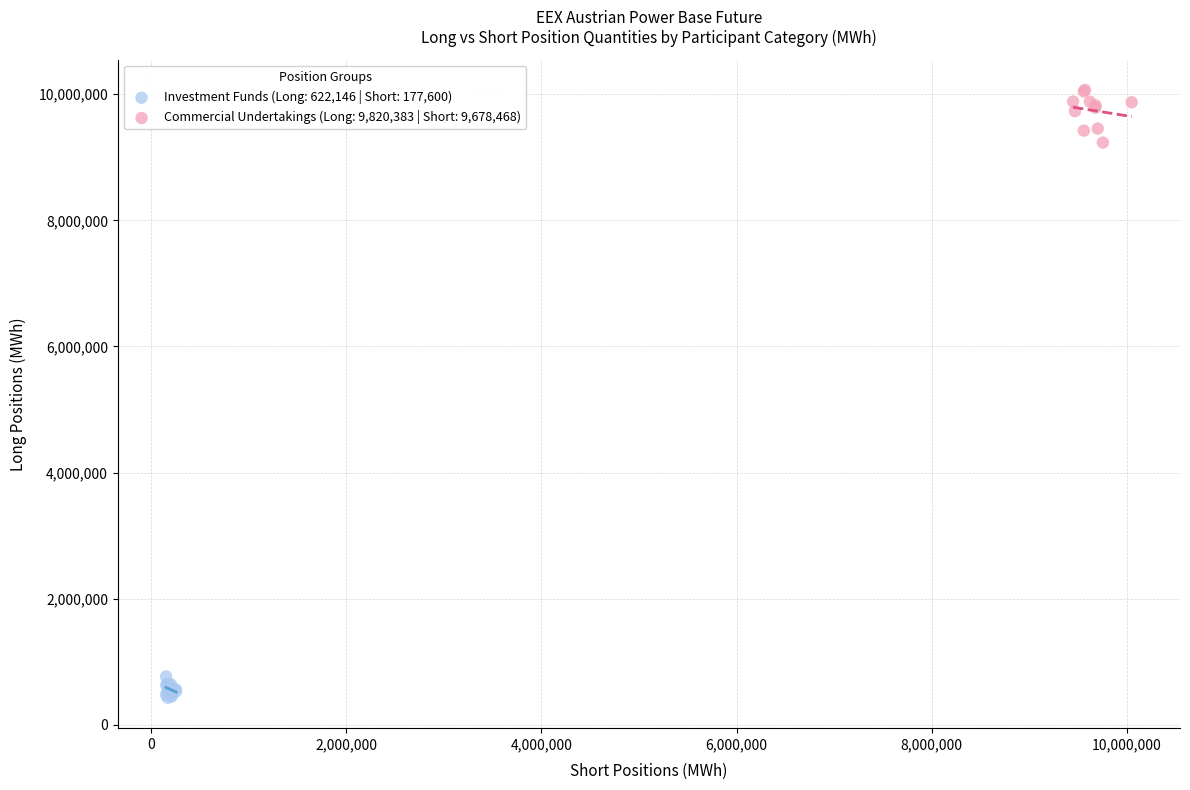

Which series has the widest spread of Y values?

Commercial Undertakings (Long: 9,820,383 | Short: 9,678,468)